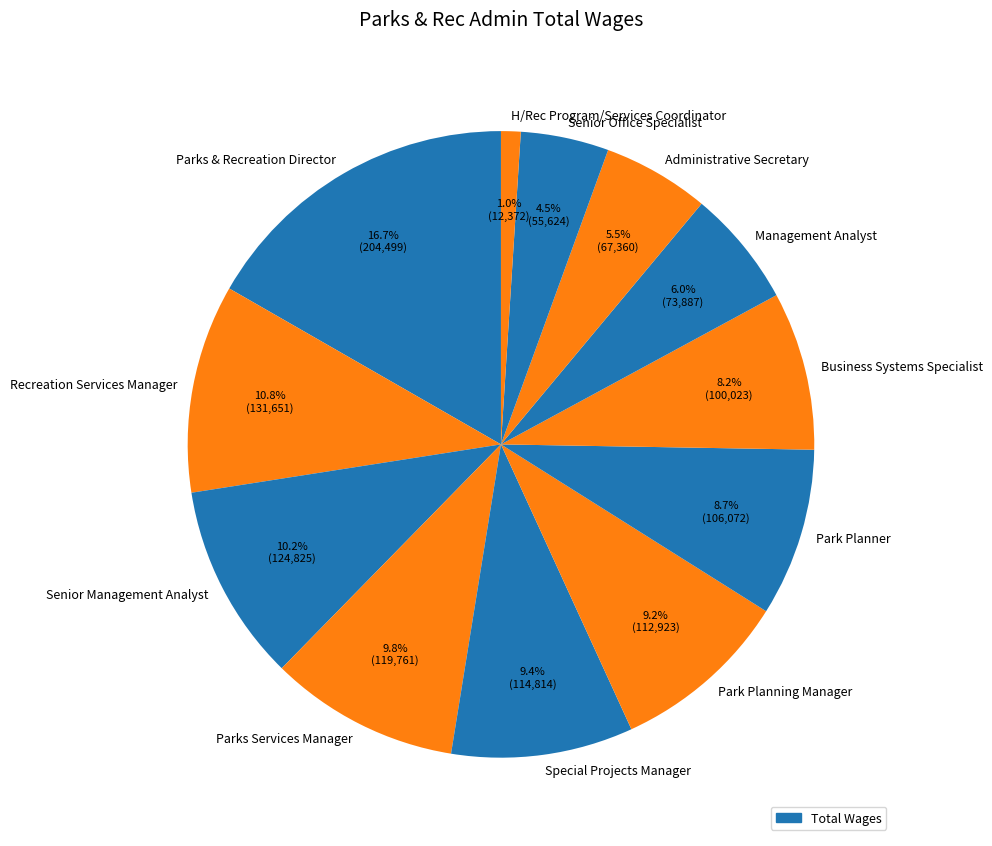

What percentage is the Recreation Services Manager slice, to the nearest percent?

11%